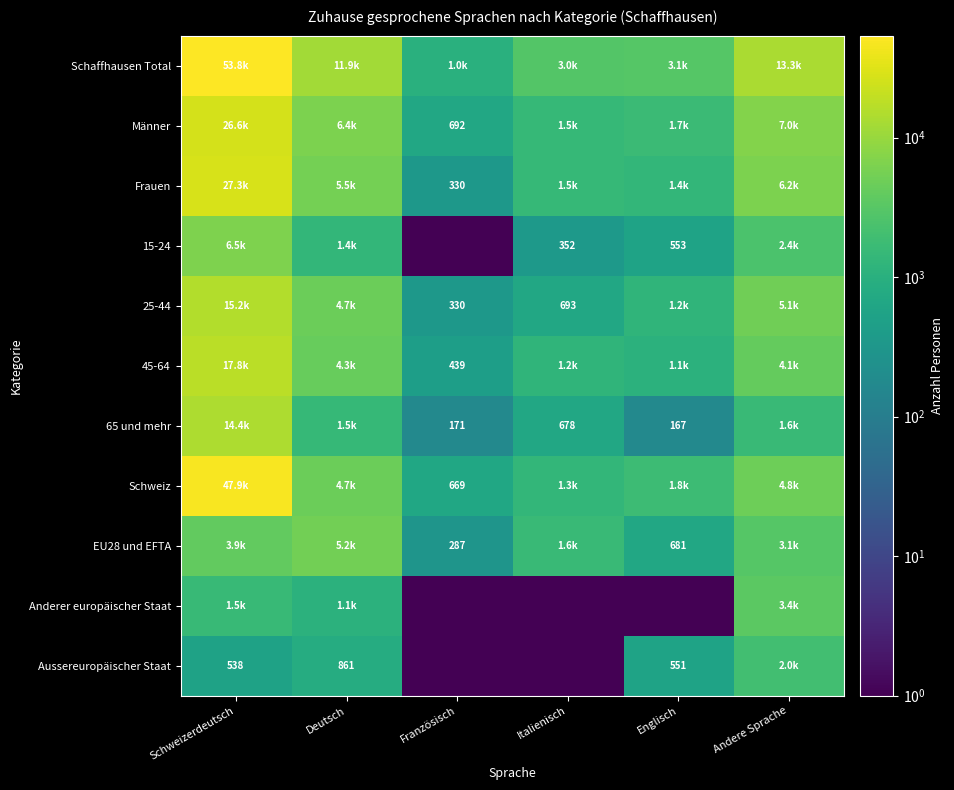

At which label does Anderer europäischer Staat reach its minimum?

Französisch